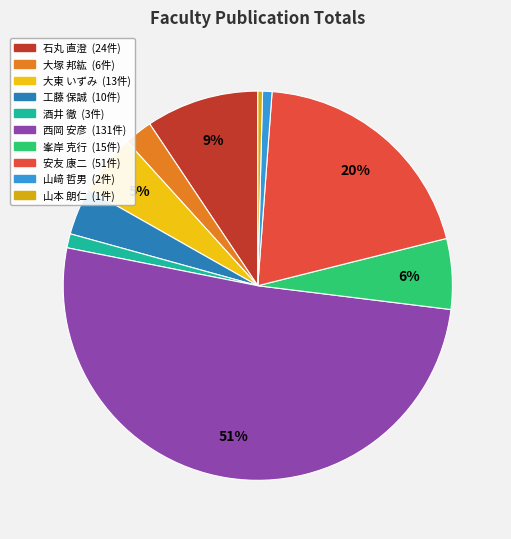

Count the number of slices in the pie.

10